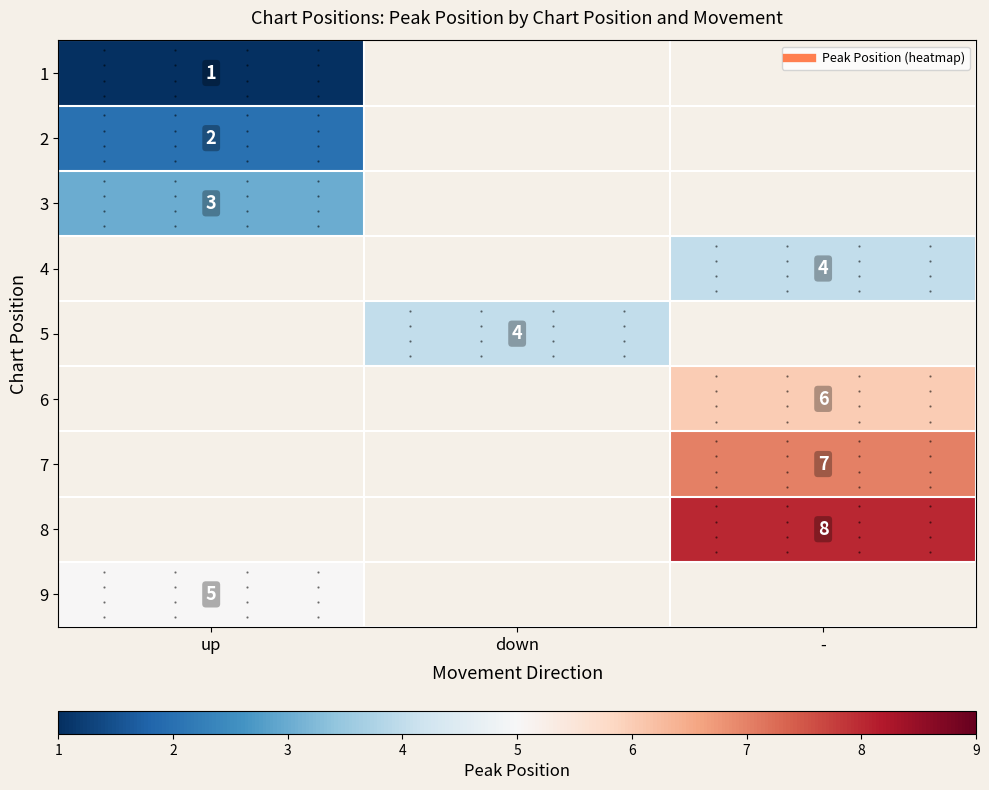

At how many categories does at least one series exceed 2?

3